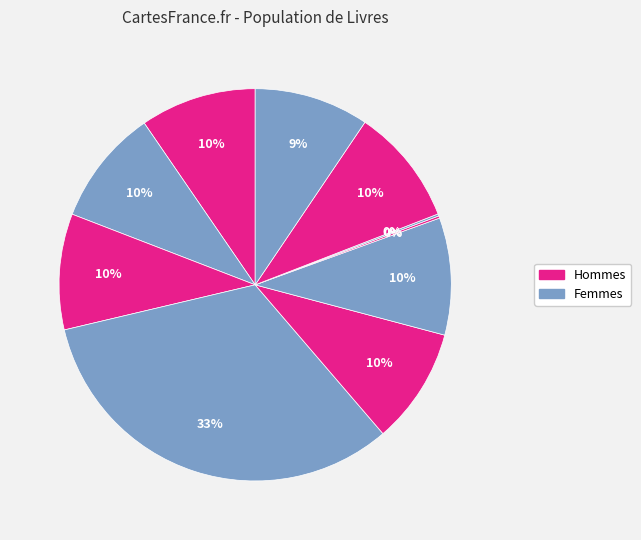

Count the number of slices in the pie.

10